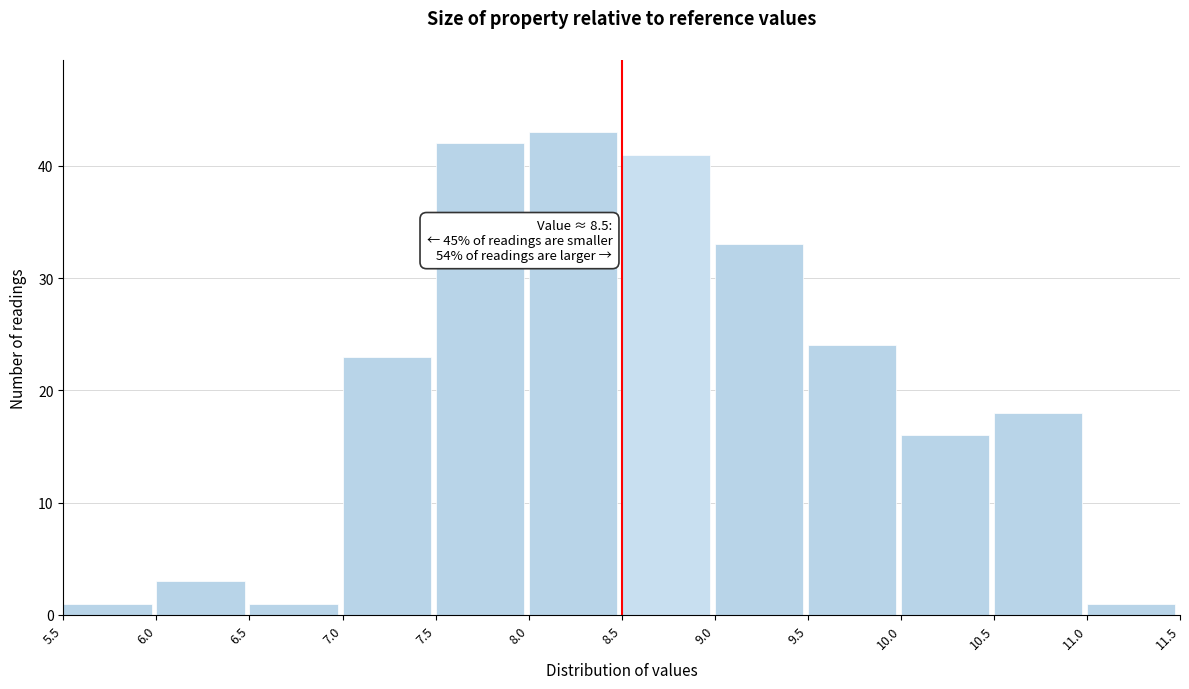

Which range on the x-axis has the tallest bar?

8.0 to 8.5